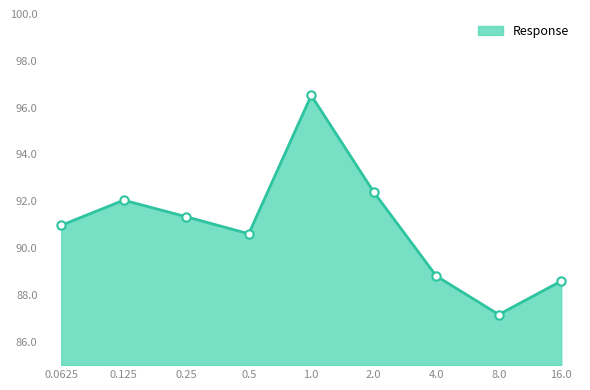

Is it true that the value at 4.0 is 42.5?

False